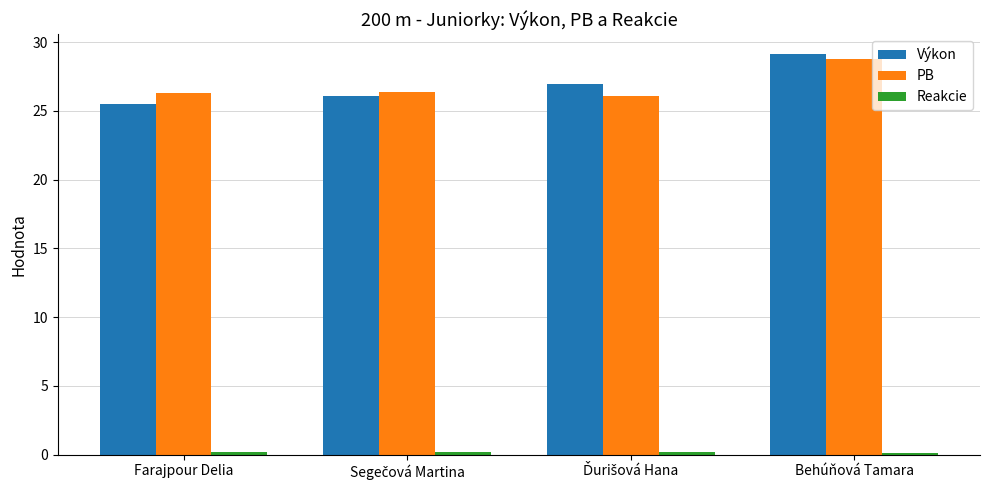

What is the lowest value of the PB series?

26.1